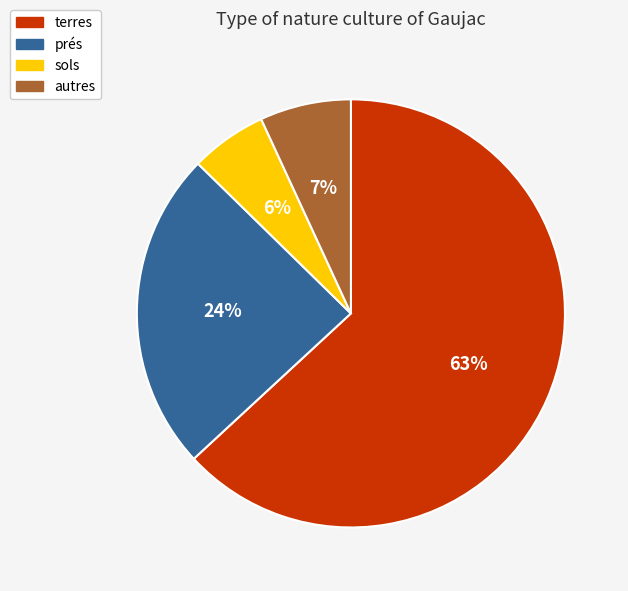

Do autres and prés together represent more than half of the pie?

No